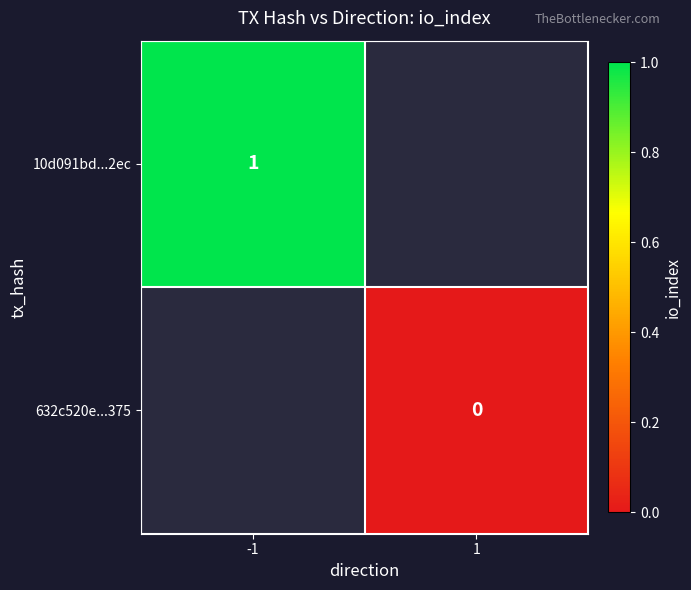

True or false: 10d091bd...2ec has a value of 1 at -1.

True